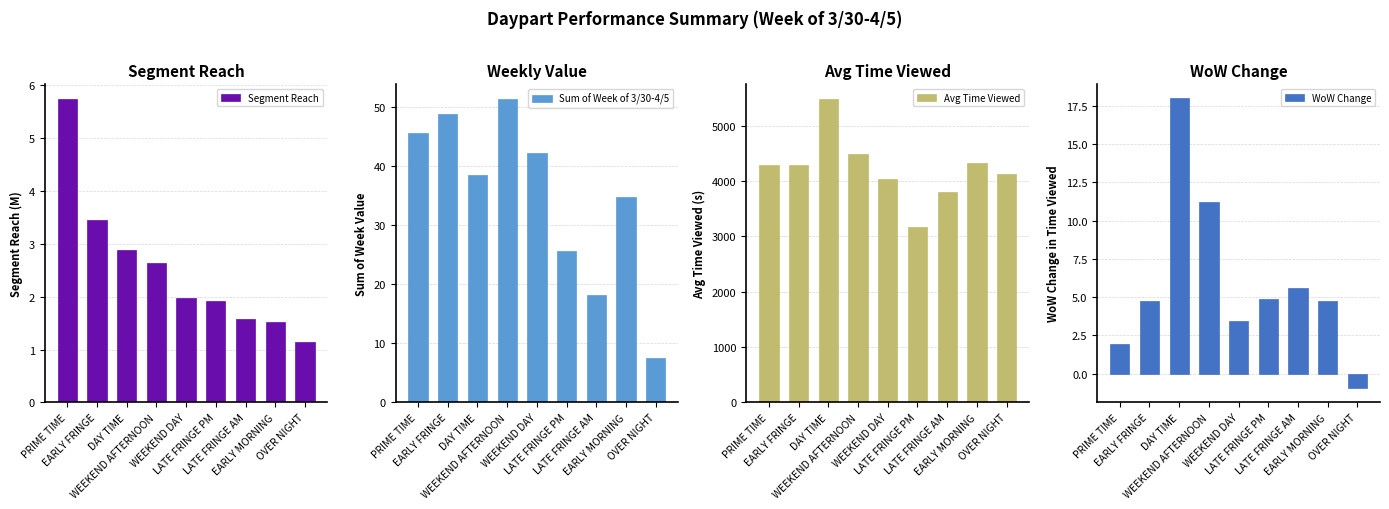

Is it true that Sum of Week of 3/30-4/5 equals 48.8 at EARLY FRINGE?

True